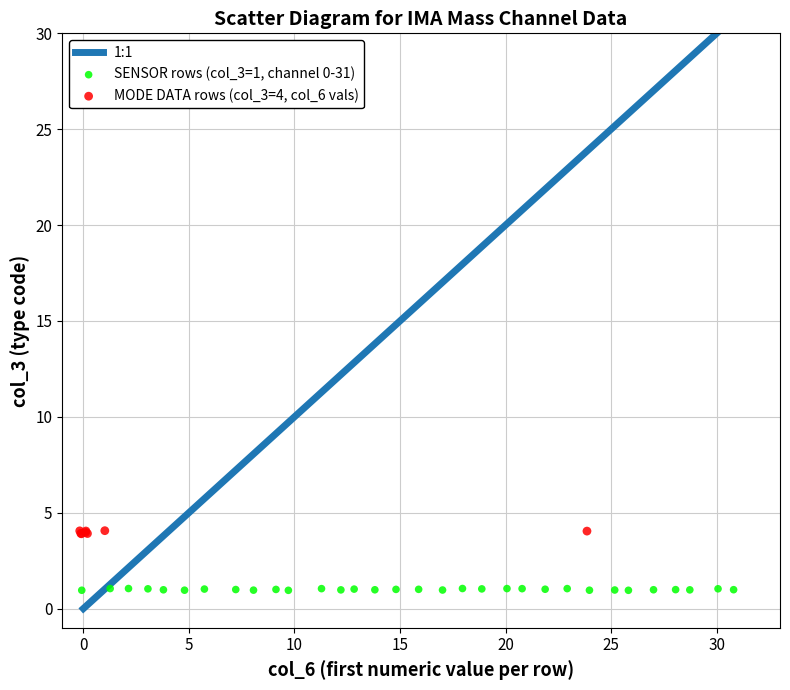

Which series contains the lowest Y value?

SENSOR rows (col_3=1, channel 0-31)